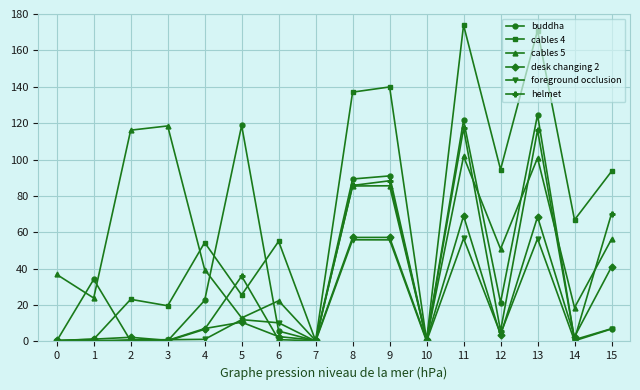

True or false: foreground occlusion and helmet intersect in this chart.

True